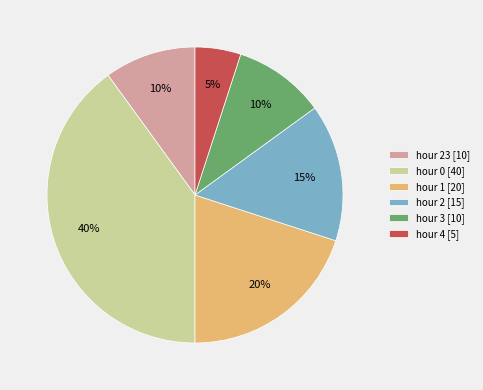

Which has a higher value, hour 3 [10] or hour 0 [40]?

hour 0 [40]